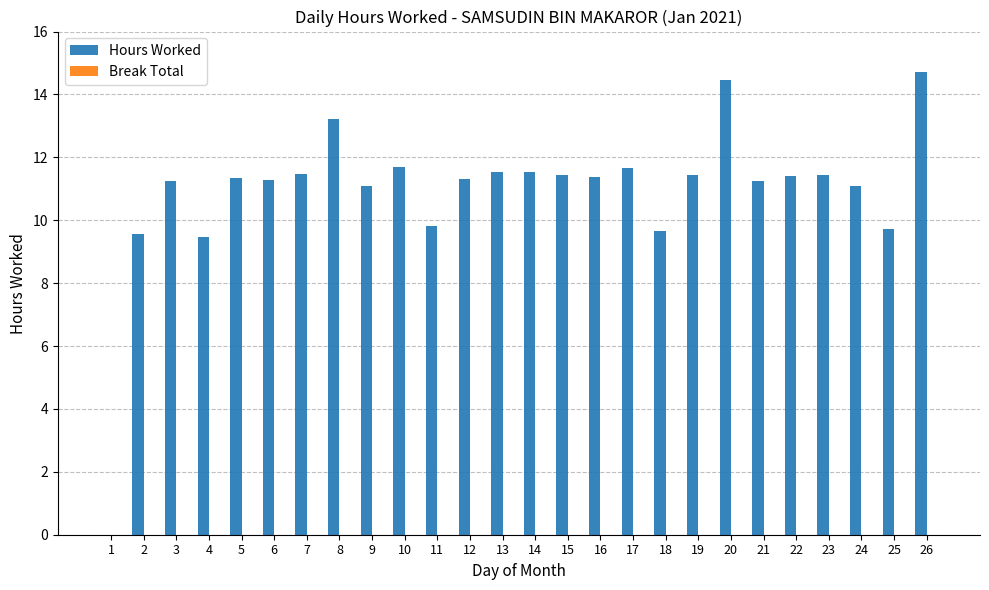

The value at 3 is 15.4. True or false?

False